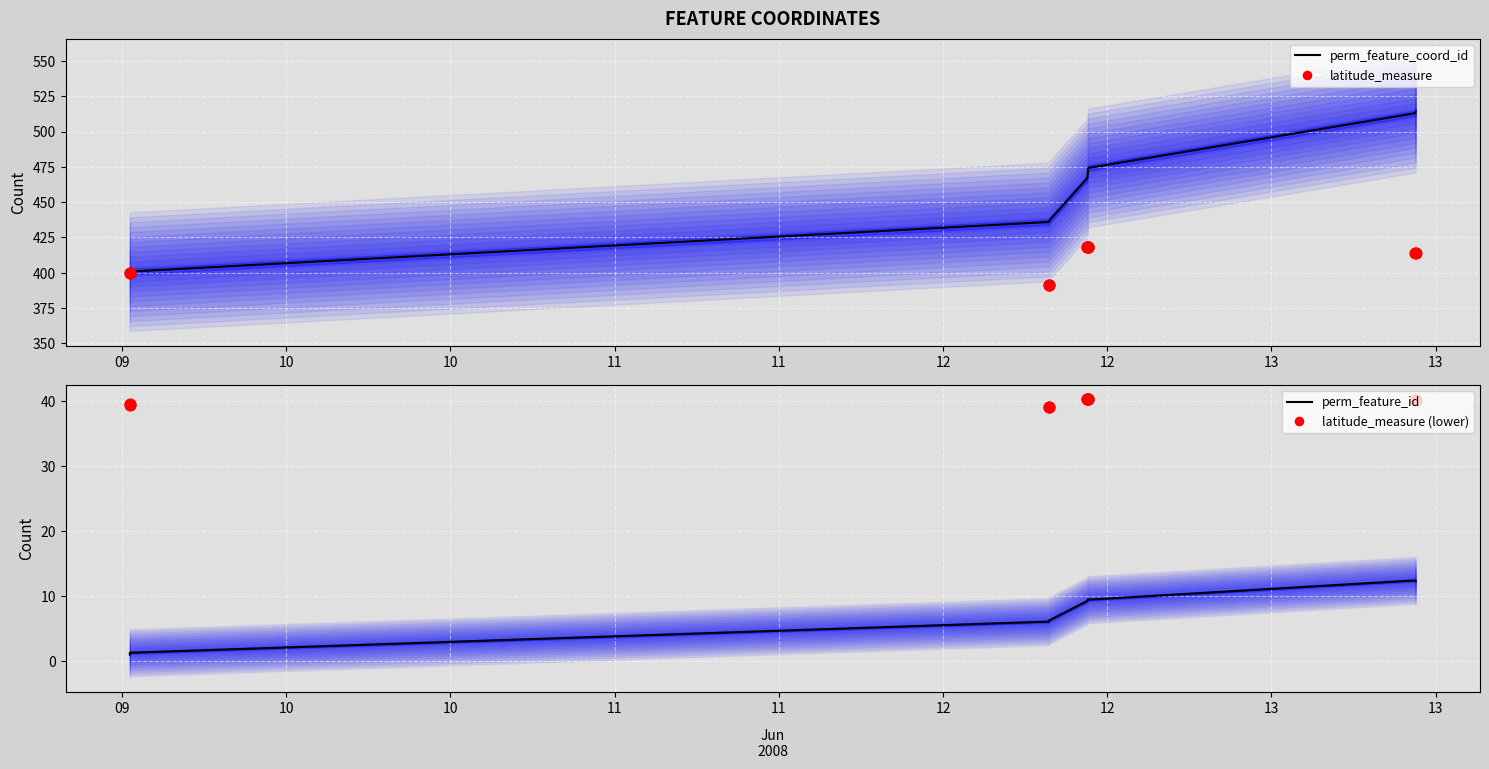

What is the total value across all series at 13?

938.9